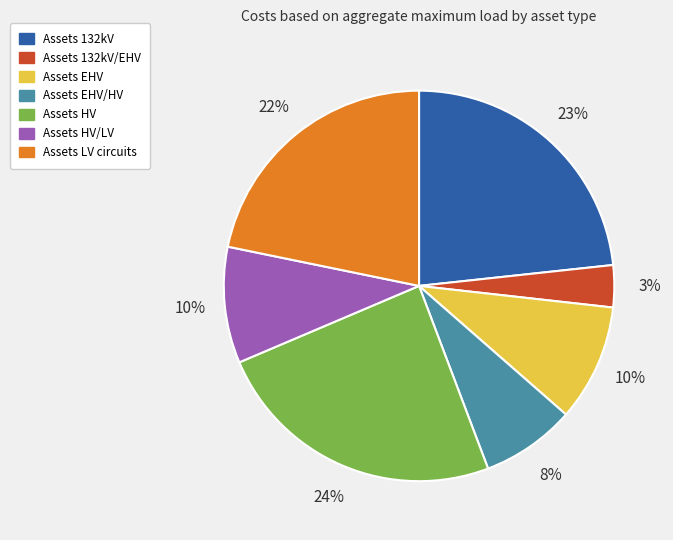

To the nearest percent, what is the difference between the largest and smallest slice percentages?

21%